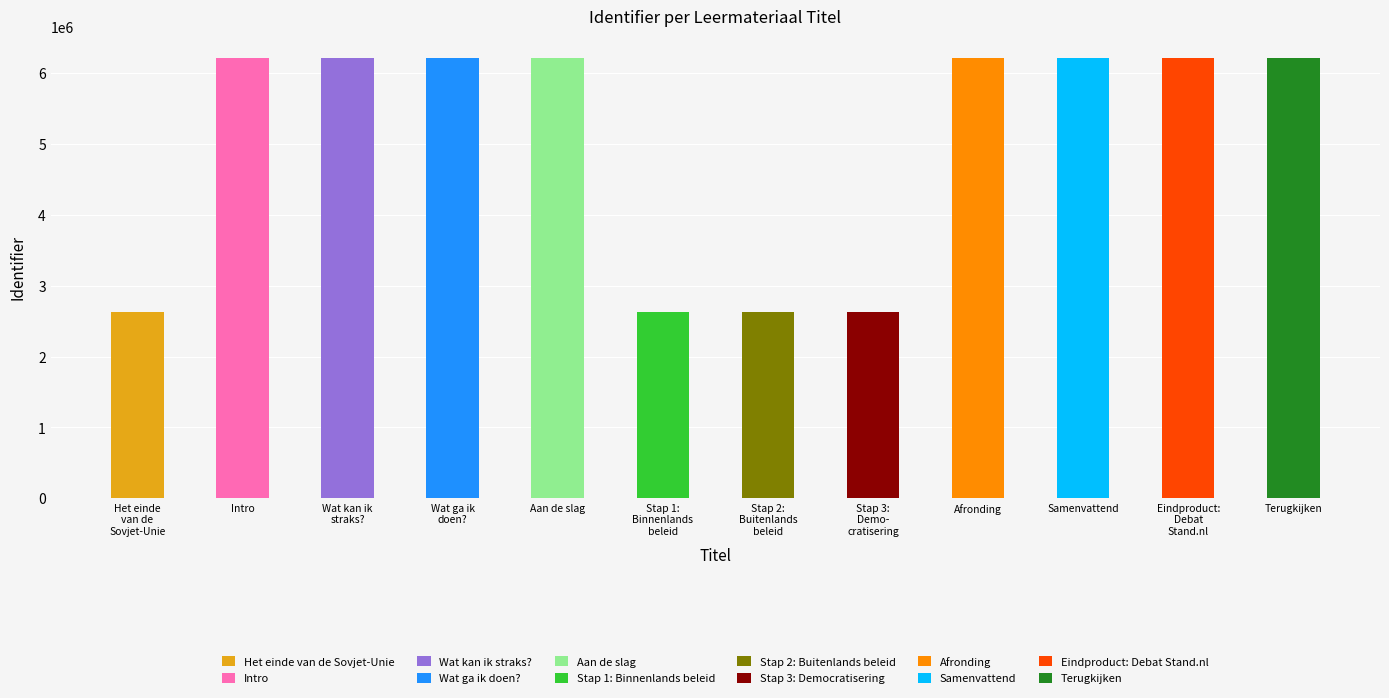

The value at Het einde van de Sovjet-Unie is 1146020. True or false?

False